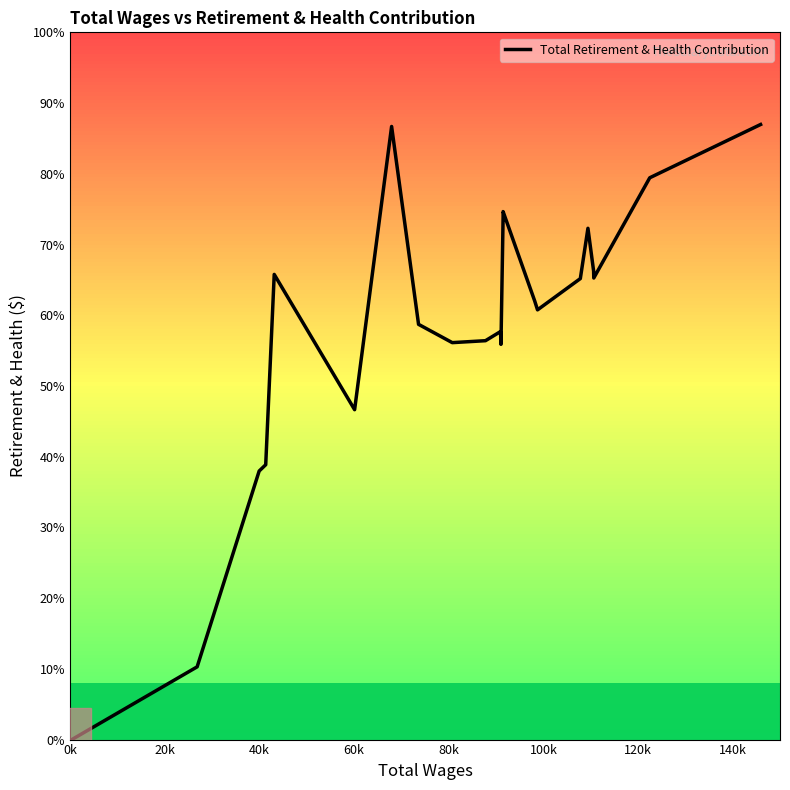

Read the value at 20k, to the nearest 50.

3600